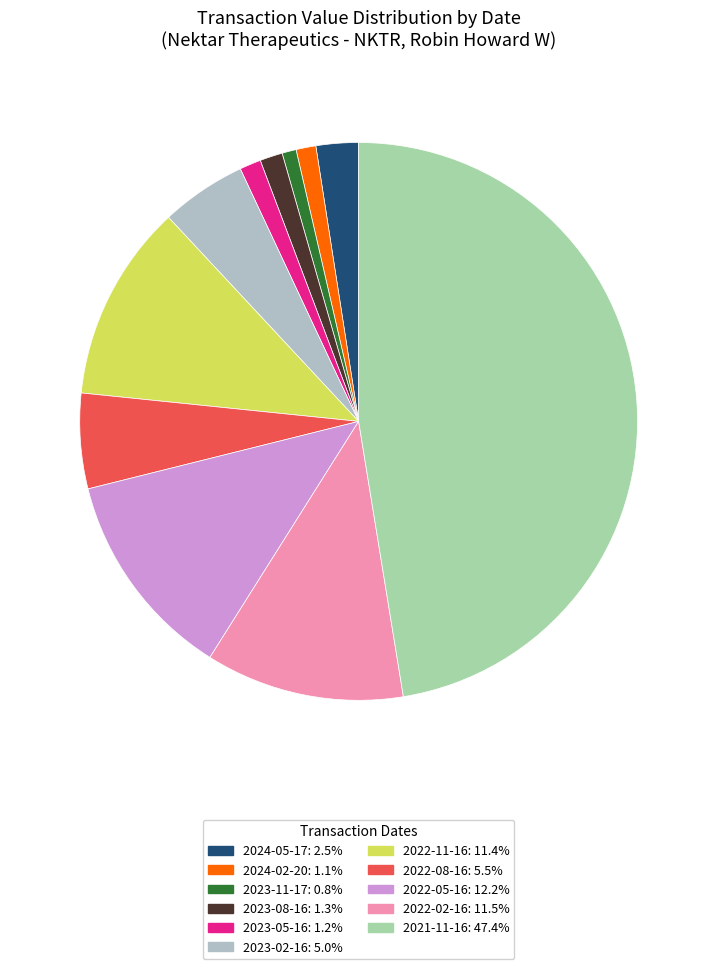

Rank the categories by value from lowest to highest.

2023-11-17, 2024-02-20, 2023-05-16, 2023-08-16, 2024-05-17, 2023-02-16, 2022-08-16, 2022-11-16, 2022-02-16, 2022-05-16, 2021-11-16